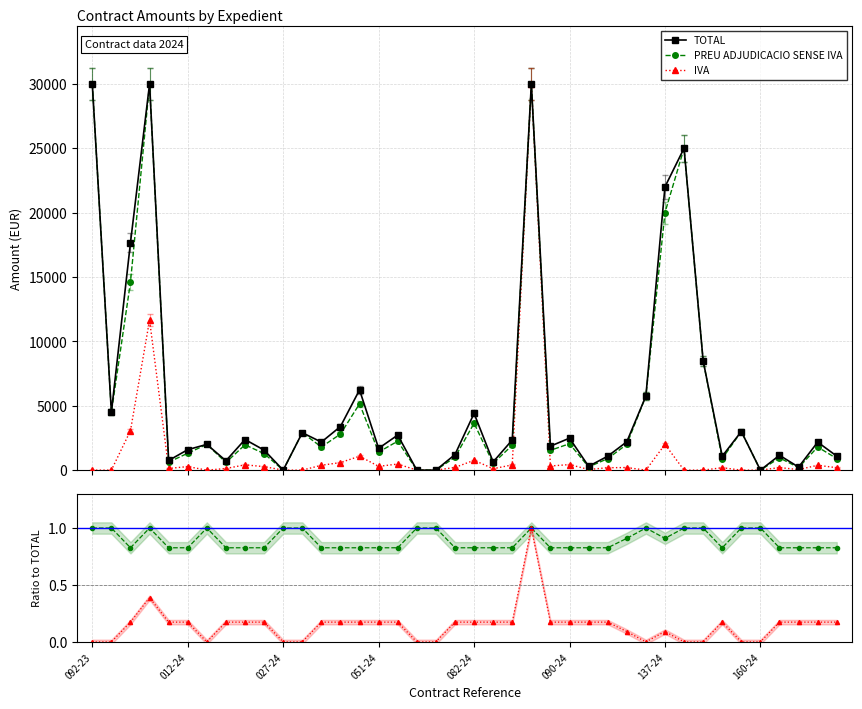

True or false: TOTAL and PREU ADJUDICACIO SENSE IVA intersect in this chart.

False